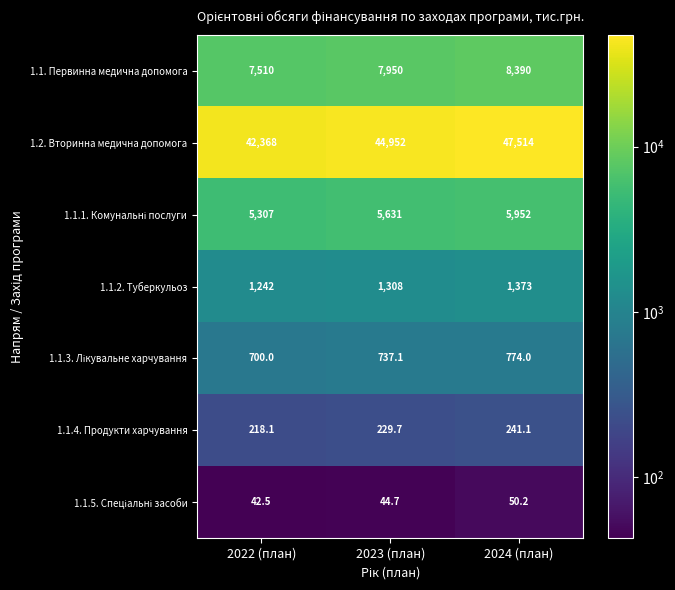

At which category does the chart reach its minimum across all series?

2022 (план)